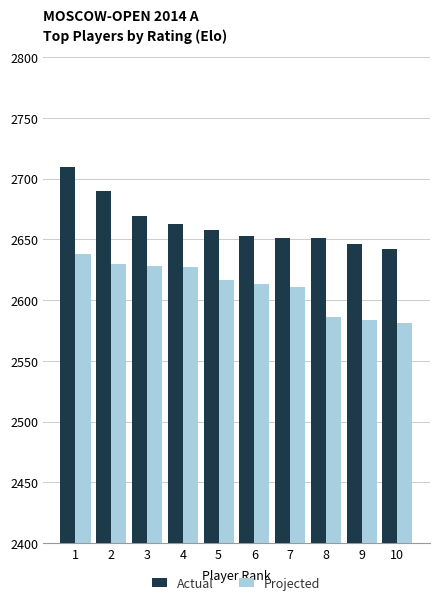

At which label does Projected reach its peak?

1